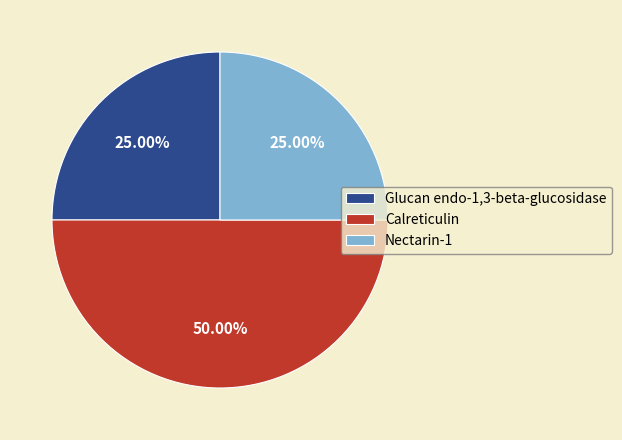

Which category has the biggest portion of the pie?

Calreticulin